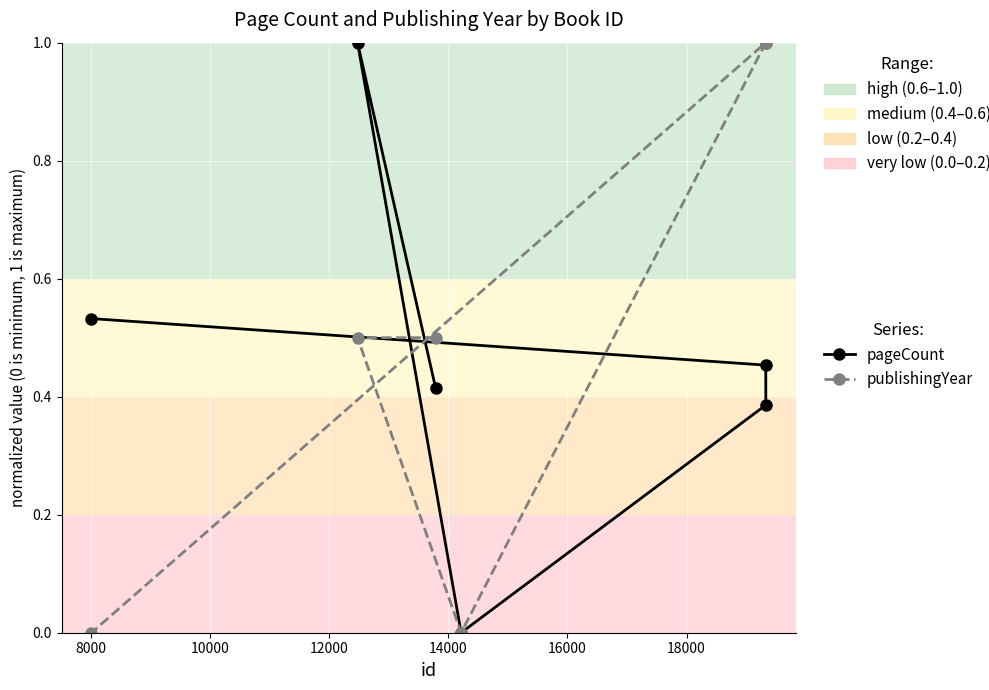

What is the difference between the maximum and minimum values in the pageCount series?

1.0